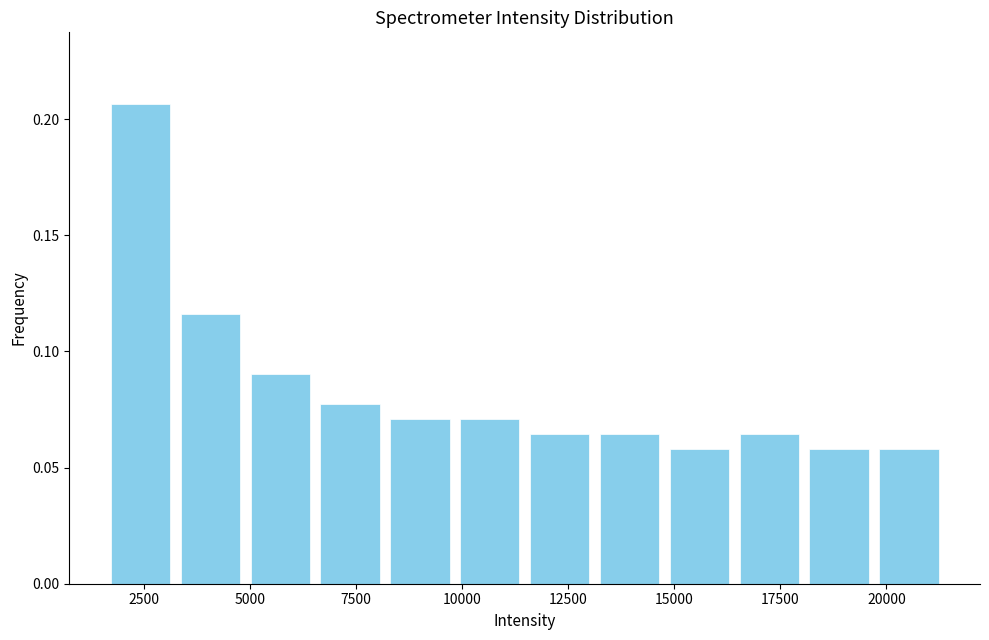

Read against the x-axis, roughly where is the centre of the tallest bar?

2500